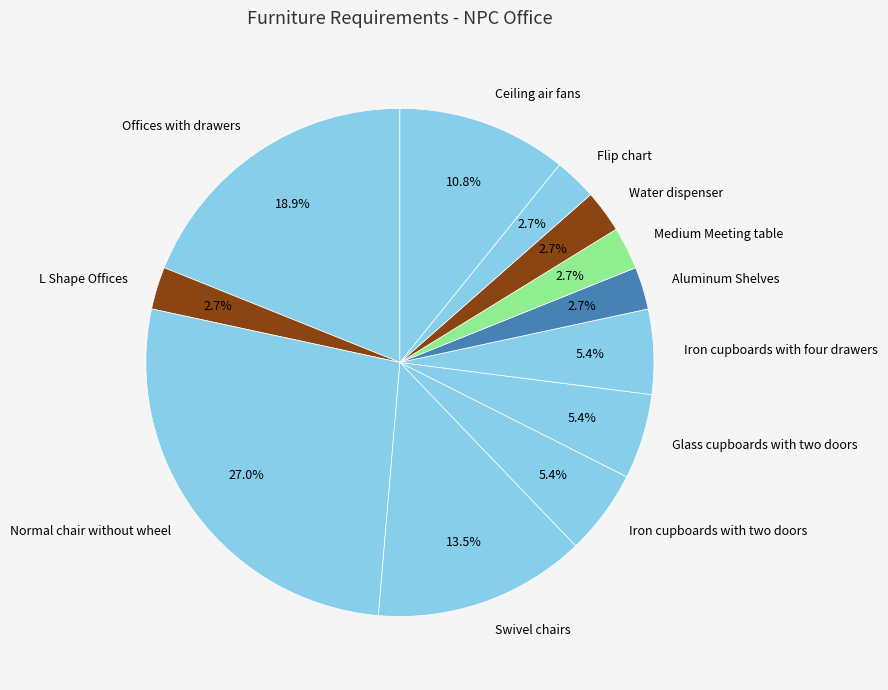

Approximately how many times larger is the value at Offices with drawers compared to Flip chart?

7.0